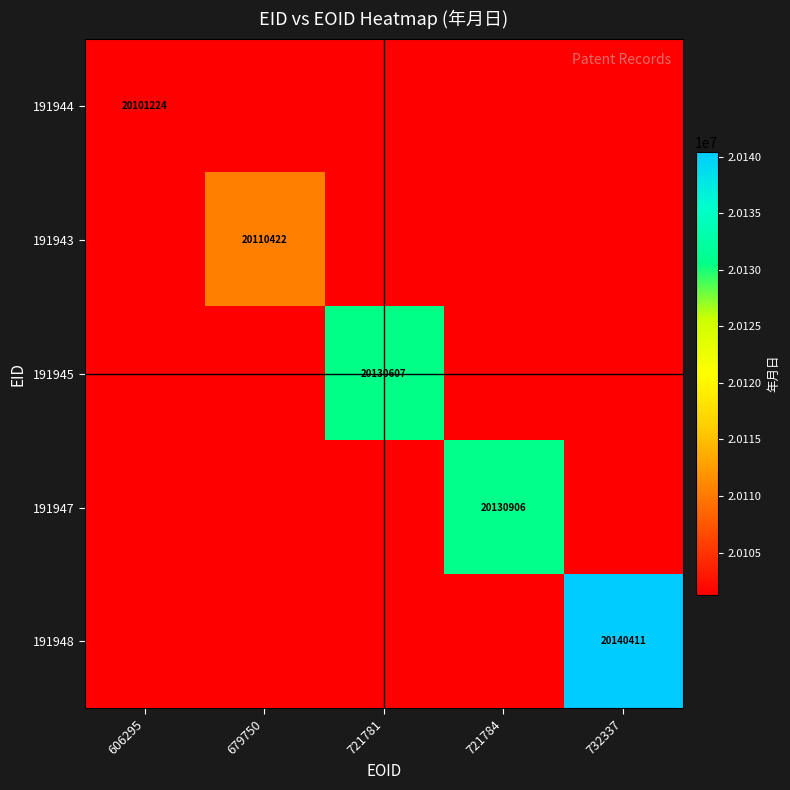

Is it true that 191944 equals 31898087 at 606295?

False